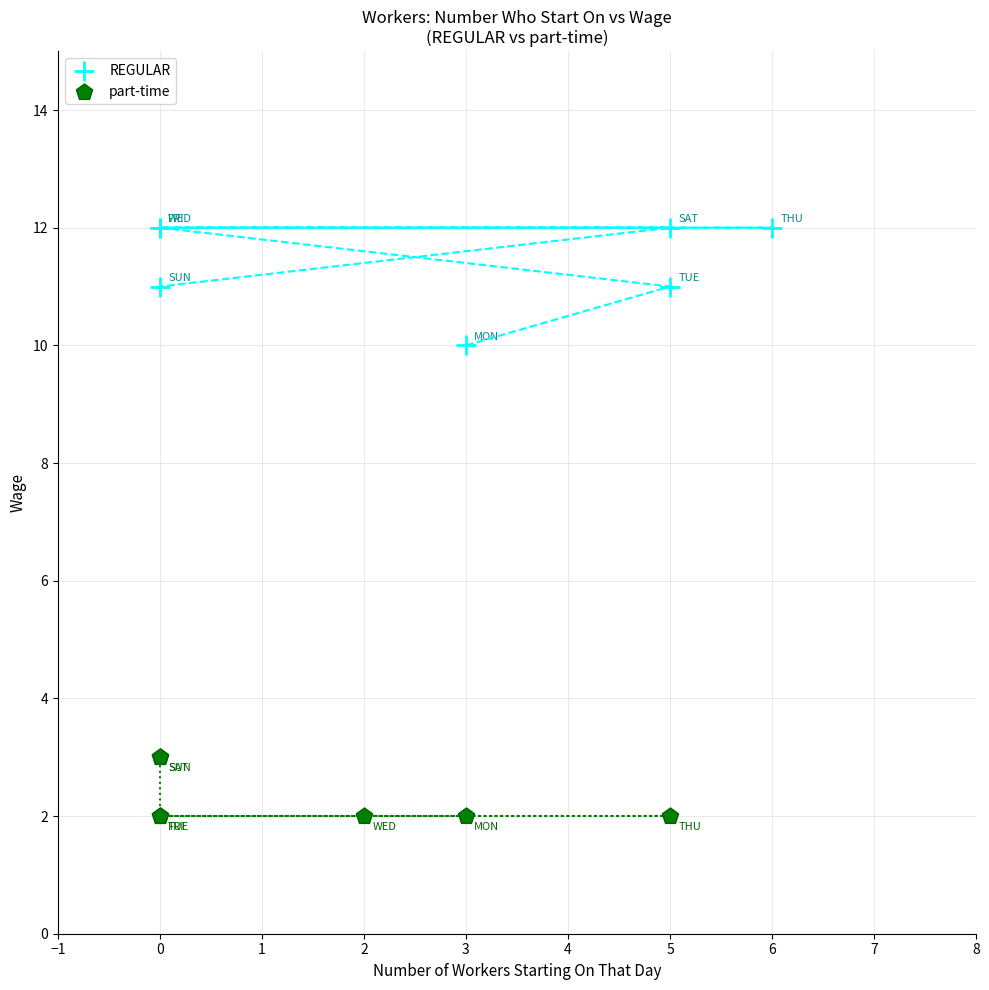

What are all the series names shown in the legend?

REGULAR, part-time